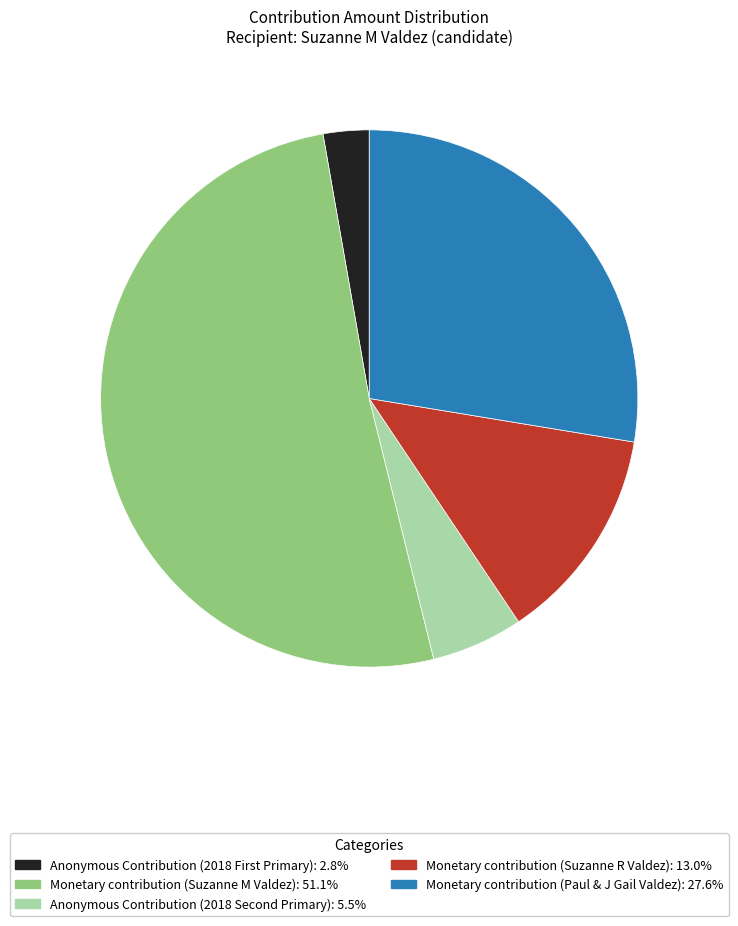

Is the sum of Monetary contribution (Paul & J Gail Valdez) and Monetary contribution (Suzanne M Valdez) greater than half?

Yes